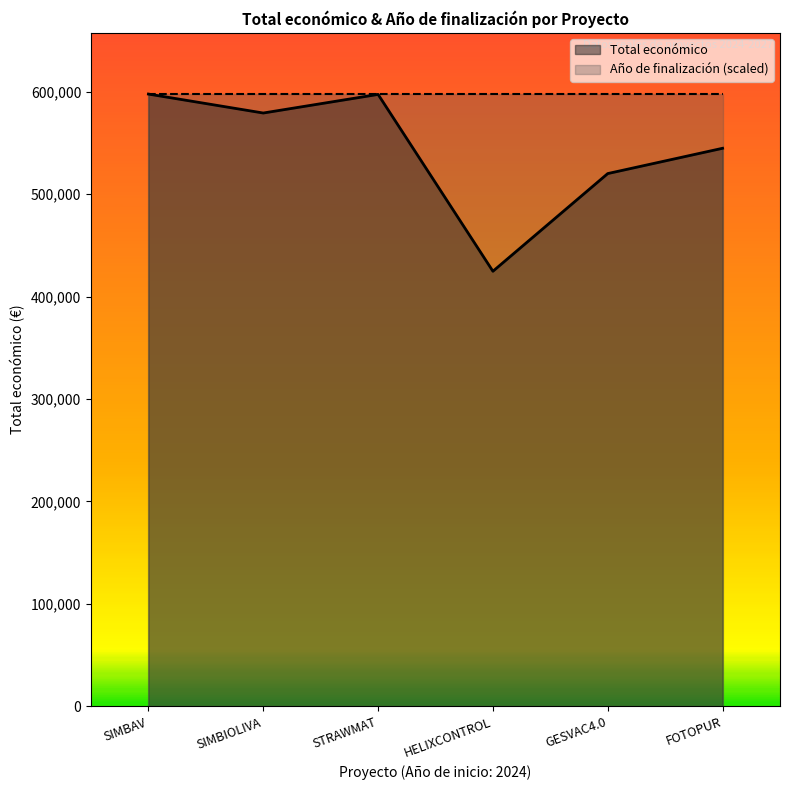

Reading right to left, list all the values displayed in this chart.

544746	520062	424720	597320	579152	597651